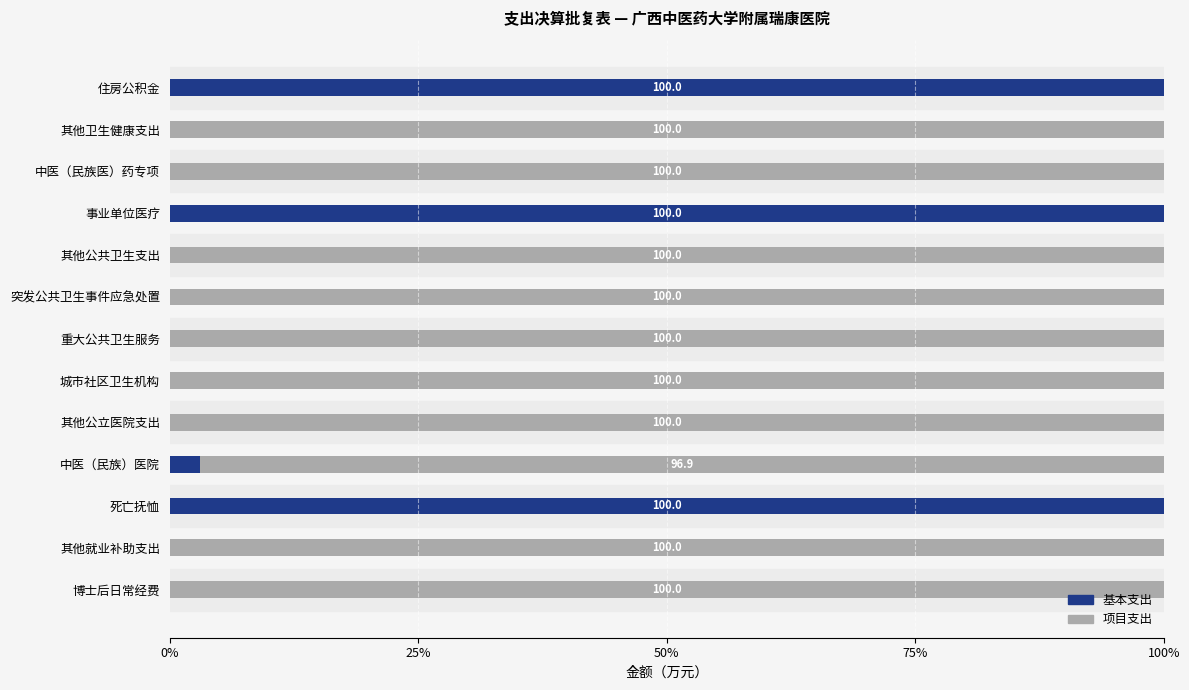

Where is 基本支出 nearest to the value 50?

中医（民族）医院